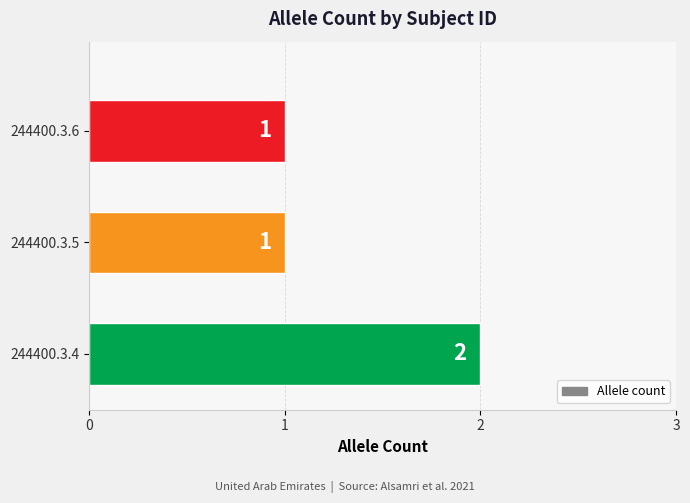

Is it true that the value at 244400.3.5 is 1?

True